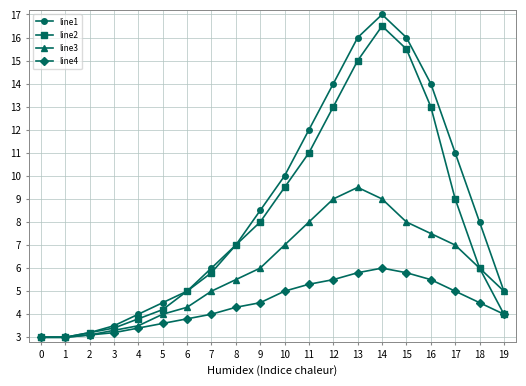

How many values in the line1 series are below 8?

10